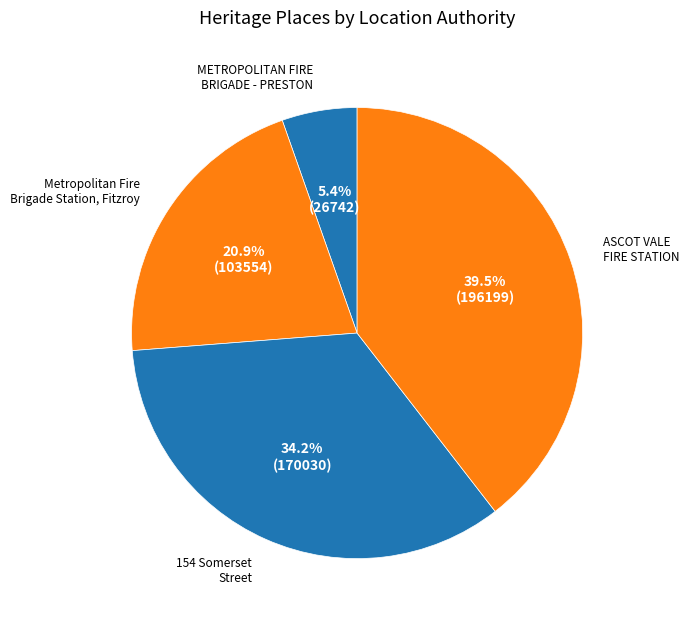

How many slices are in this pie chart?

4